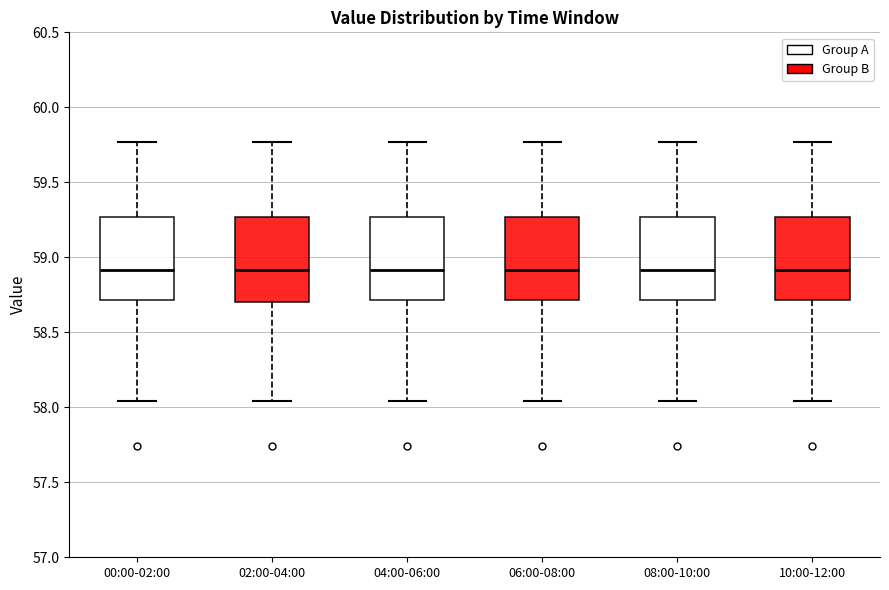

Reading left to right, transcribe this box plot: for each box, give where its median line is, the range the box spans, and where its two whiskers end, as read against the y-axis. The values are not printed on the chart, so give them approximately, as read against the axis.

00:00-02:00: median 58.90, box 58.70 to 59.25, whiskers 58.05 to 59.75
02:00-04:00: median 58.90, box 58.70 to 59.25, whiskers 58.05 to 59.75
04:00-06:00: median 58.90, box 58.70 to 59.25, whiskers 58.05 to 59.75
06:00-08:00: median 58.90, box 58.70 to 59.25, whiskers 58.05 to 59.75
08:00-10:00: median 58.90, box 58.70 to 59.25, whiskers 58.05 to 59.75
10:00-12:00: median 58.90, box 58.70 to 59.25, whiskers 58.05 to 59.75